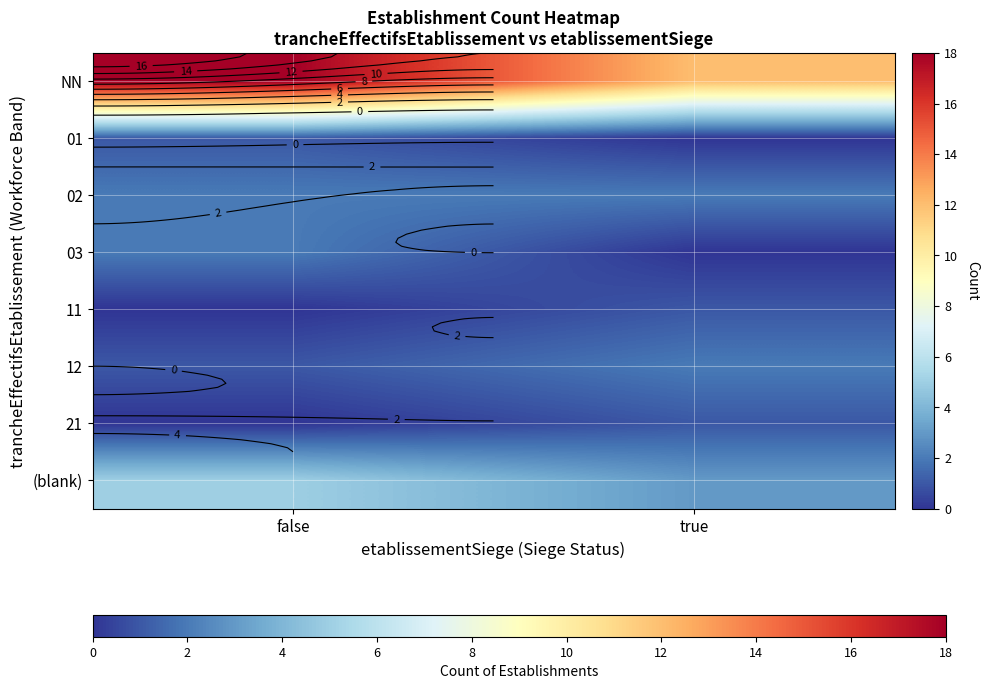

How many categories are shown in the chart?

2